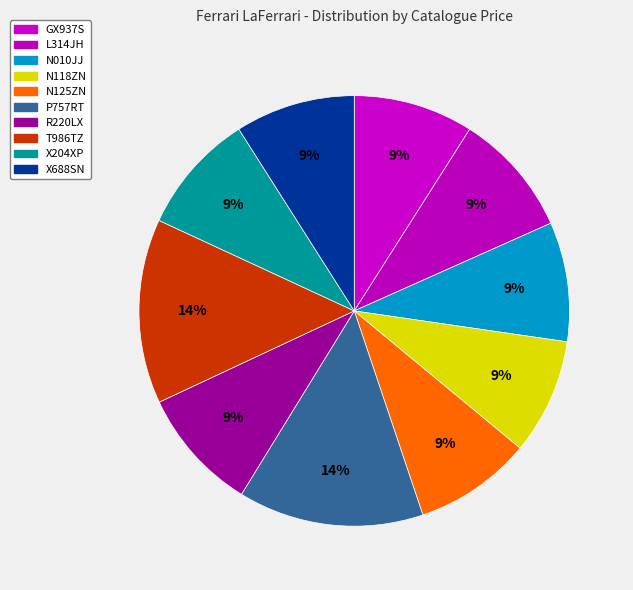

Combined, do N010JJ and N118ZN account for over 50%?

No